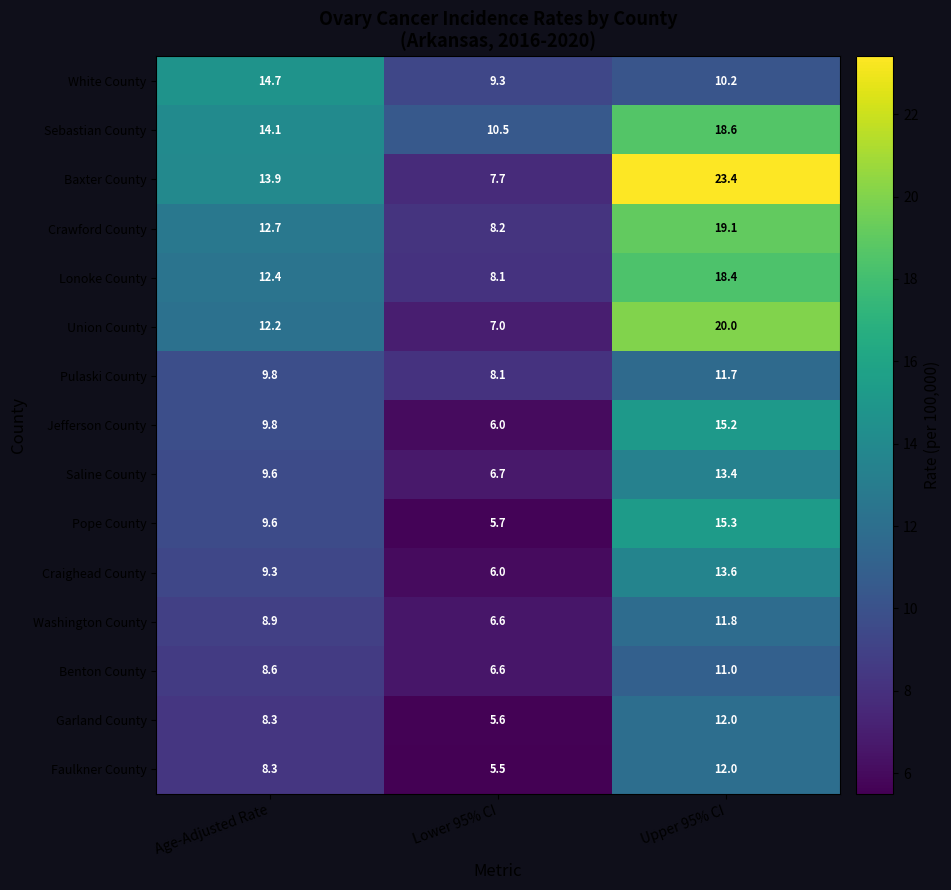

The Lonoke County series shows 2.2 at Lower 95% CI. True or false?

False